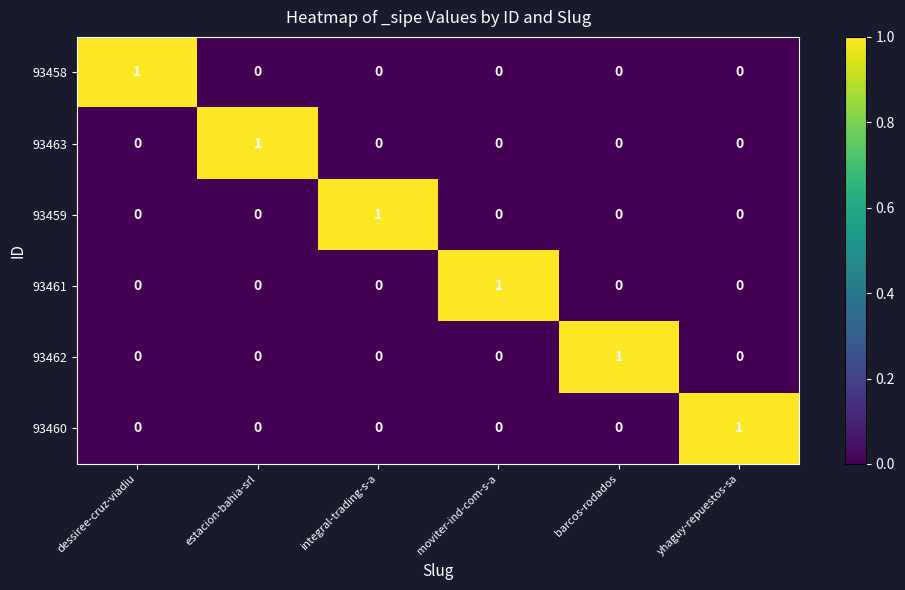

The value of 93460 at yhaguy-repuestos-sa is 2. True or false?

False